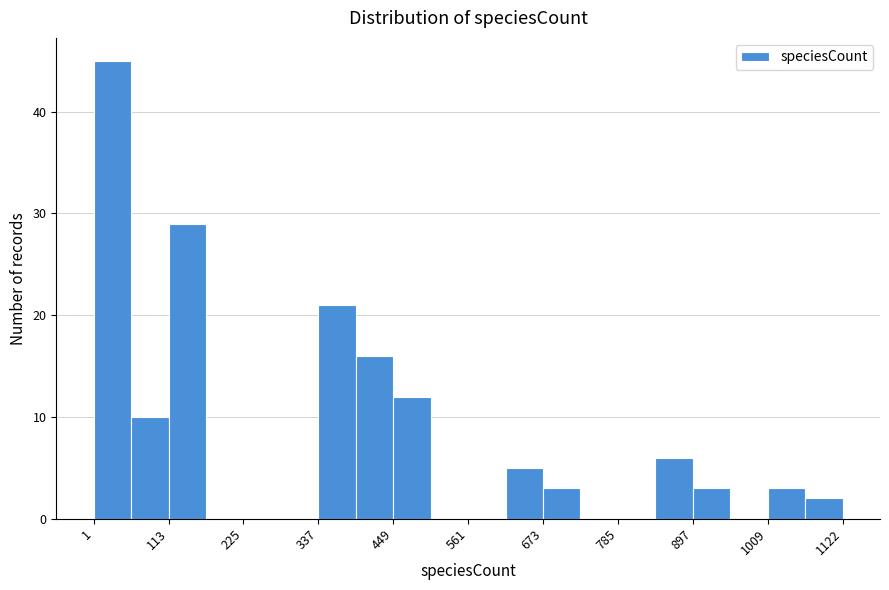

Read against the x-axis, roughly where is the centre of the tallest bar?

20